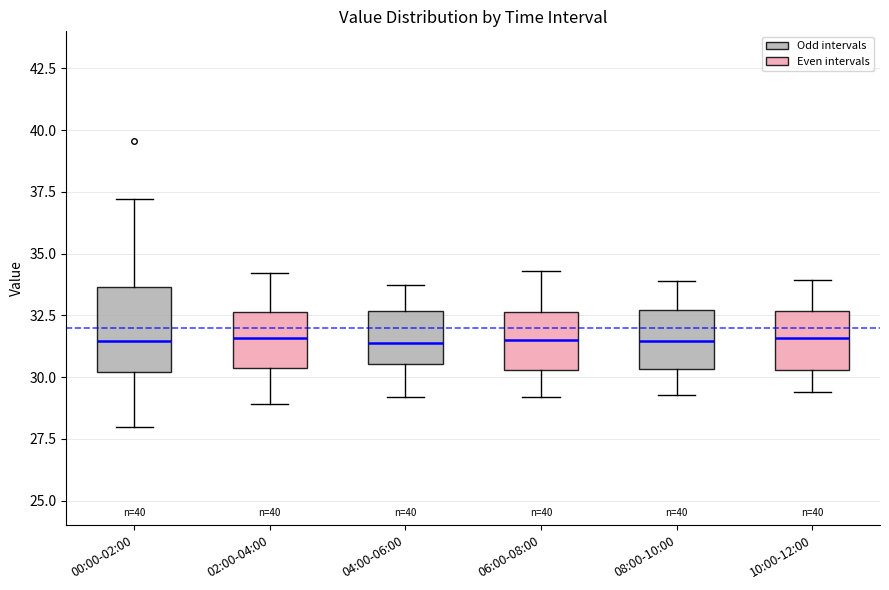

Reading left to right, transcribe this box plot: for each box, give where its median line is, the range the box spans, and where its two whiskers end, as read against the y-axis. The values are not printed on the chart, so give them approximately, as read against the axis.

00:00-02:00: median 31.5, box 30.0 to 33.5, whiskers 28.0 to 37.0
02:00-04:00: median 31.5, box 30.5 to 32.5, whiskers 29.0 to 34.0
04:00-06:00: median 31.5, box 30.5 to 32.5, whiskers 29.0 to 34.0
06:00-08:00: median 31.5, box 30.5 to 32.5, whiskers 29.0 to 34.5
08:00-10:00: median 31.5, box 30.5 to 32.5, whiskers 29.5 to 34.0
10:00-12:00: median 31.5, box 30.5 to 32.5, whiskers 29.5 to 34.0